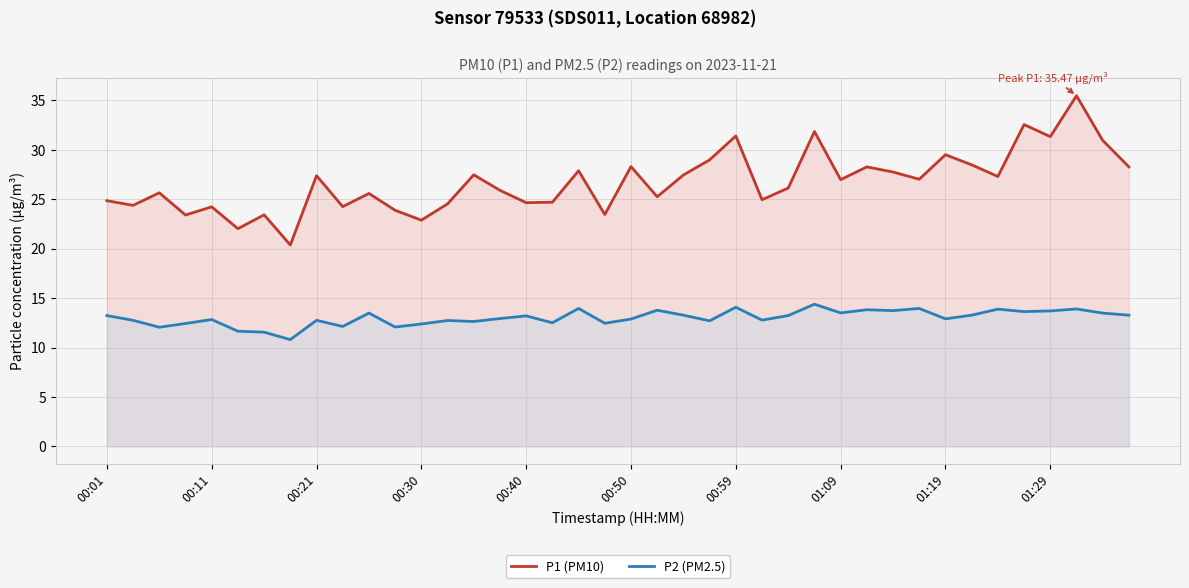

What value does the P2 (PM2.5) series have at 00:01?

13.2